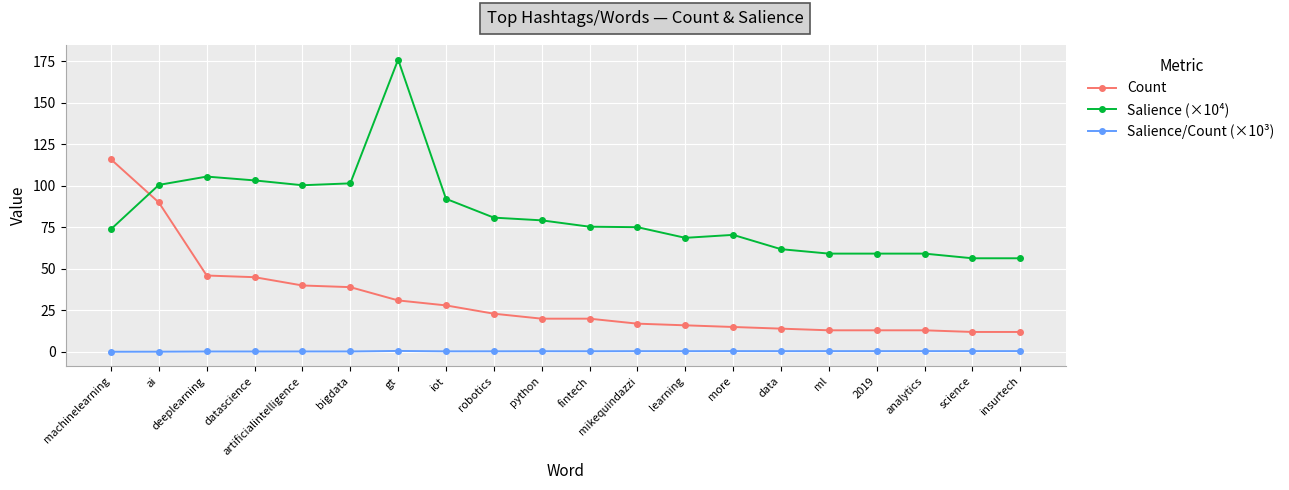

True or false: Salience (×10⁴) has a value of 75.4 at fintech.

True